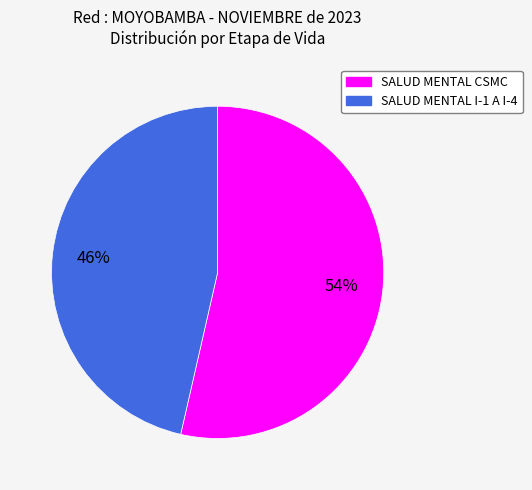

True or false: SALUD MENTAL I-1 A I-4 accounts for 36% of the total.

False